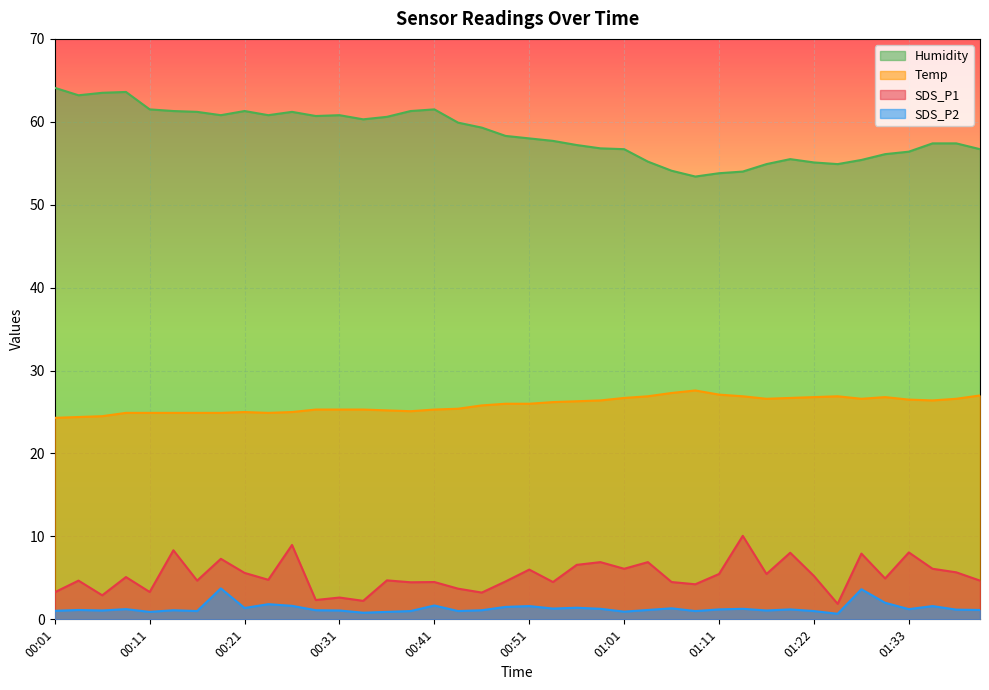

Reading right to left, extract all data points from this chart.

SDS_P1: 4.7	5.7	6.1	8.1	4.9	7.9	1.9	5.2	8.0	5.5	10.1	5.5	4.2	4.5	6.9	6.1	6.9	6.6	4.5	6.0	4.6	3.2	3.7	4.5	4.5	4.7	2.2	2.6	2.3	9.0	4.8	5.6	7.3	4.7	8.3	3.3	5.1	2.9	4.7	3.3
SDS_P2: 1.1	1.2	1.6	1.2	2.0	3.6	0.7	1.0	1.2	1.1	1.3	1.2	1.0	1.3	1.1	0.9	1.3	1.4	1.3	1.6	1.5	1.1	1.0	1.7	1.0	0.9	0.8	1.1	1.1	1.6	1.8	1.4	3.7	1.0	1.1	0.9	1.2	1.1	1.1	1.0
Temp: 27.0	26.6	26.4	26.5	26.8	26.6	26.9	26.8	26.7	26.6	26.9	27.1	27.6	27.3	26.9	26.7	26.4	26.3	26.2	26.0	26.0	25.8	25.4	25.3	25.1	25.2	25.3	25.3	25.3	25.0	24.9	25.0	24.9	24.9	24.9	24.9	24.9	24.5	24.4	24.3
Humidity: 56.7	57.4	57.4	56.4	56.1	55.4	54.9	55.1	55.5	54.9	54.0	53.8	53.4	54.1	55.2	56.7	56.8	57.2	57.7	58.0	58.3	59.3	59.9	61.5	61.3	60.6	60.3	60.8	60.7	61.2	60.8	61.3	60.8	61.2	61.3	61.5	63.6	63.5	63.2	64.1